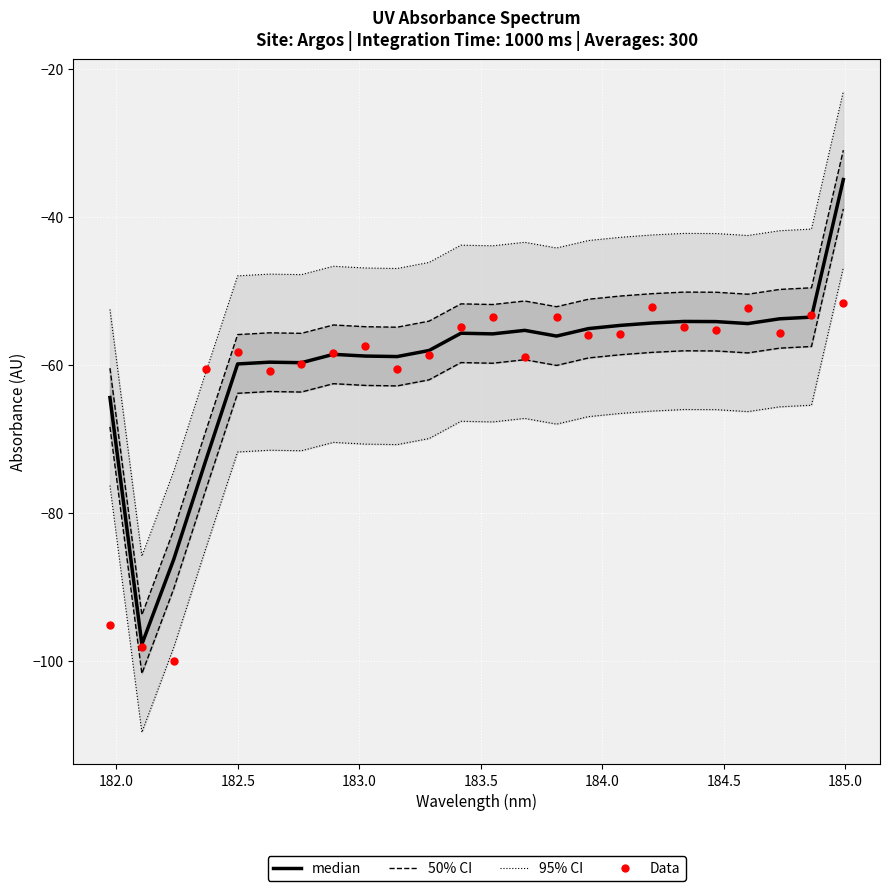

What is the total value across all series at 184.0?

-120.5